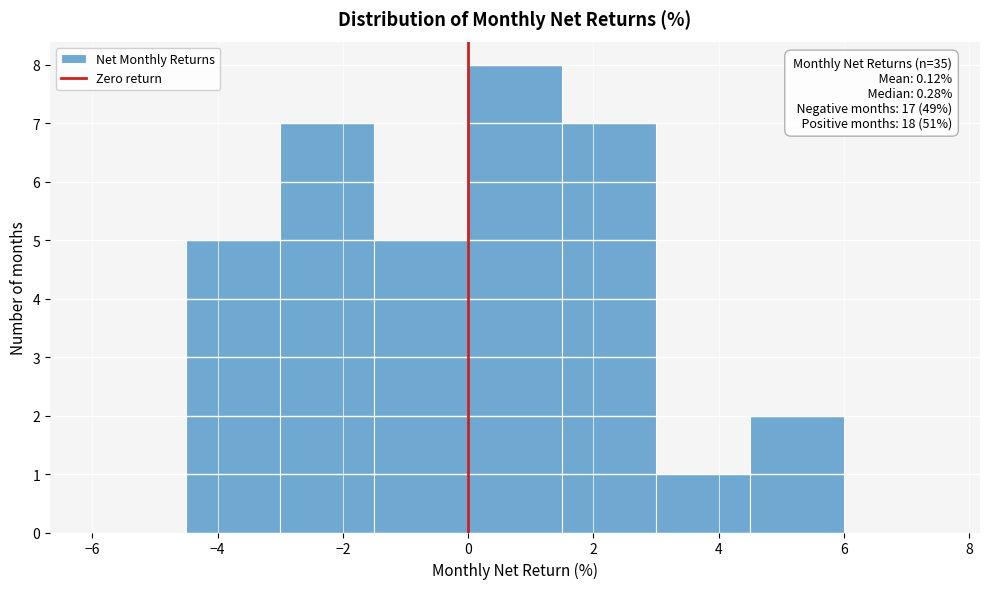

Over which range of the x-axis is the bar tallest?

0.0 to 1.5